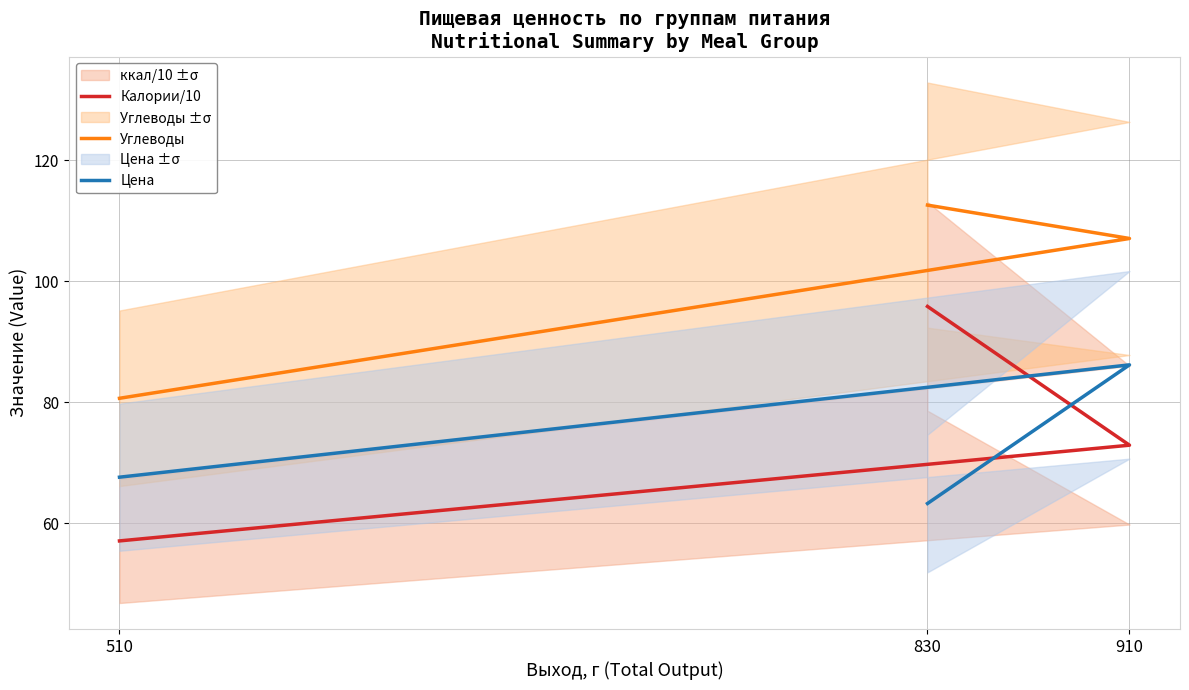

True or false: Углеводы has a value of 57.5 at 830.

False